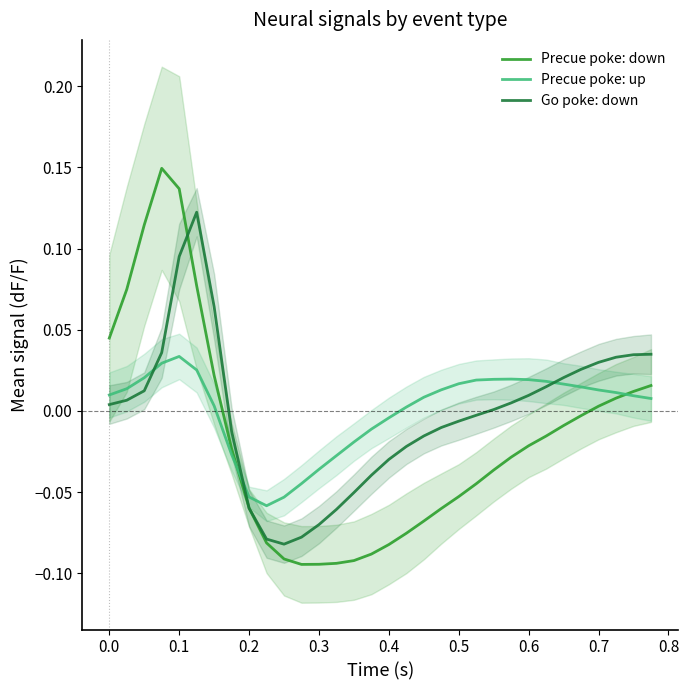

What is the smallest value displayed?

-0.1